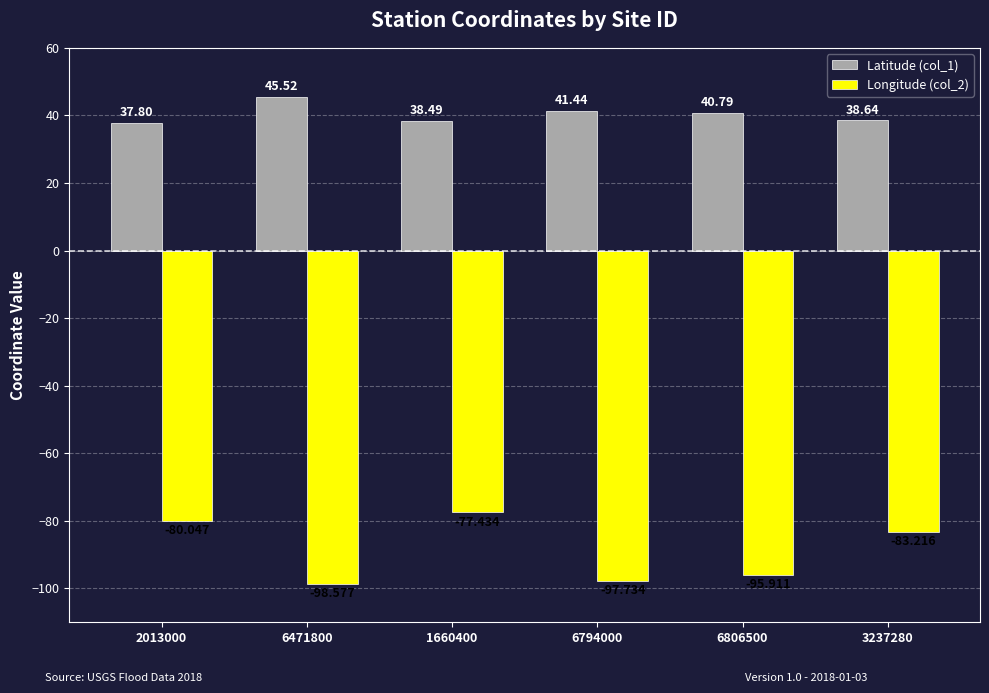

Between 3237280 and 6471800, which is larger?

6471800